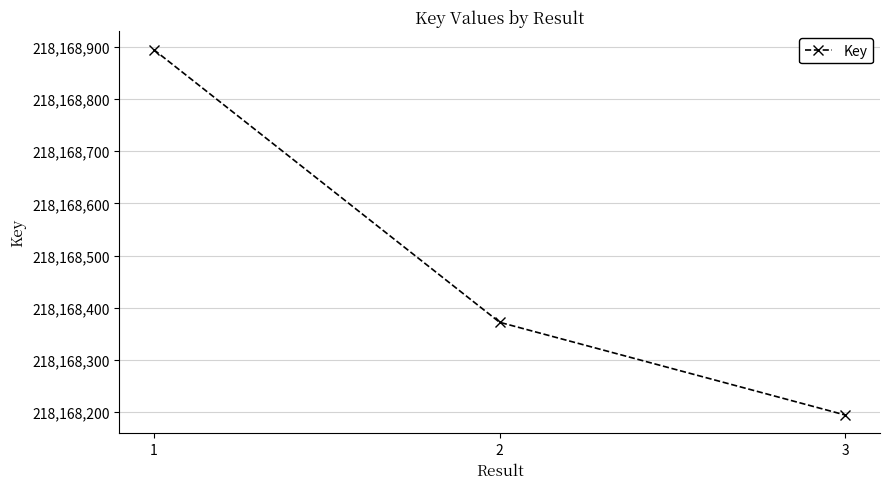

How many values are between 218168194 and 218168895?

3